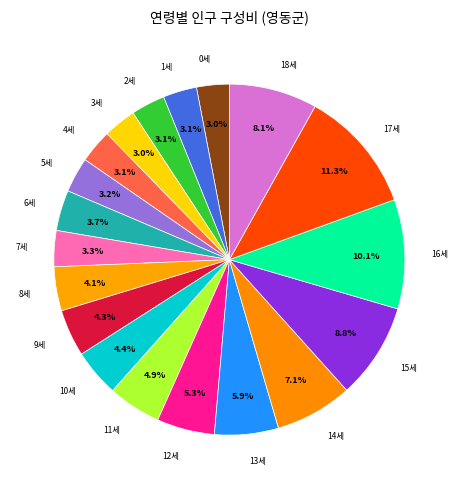

How many segments does this pie chart have?

19